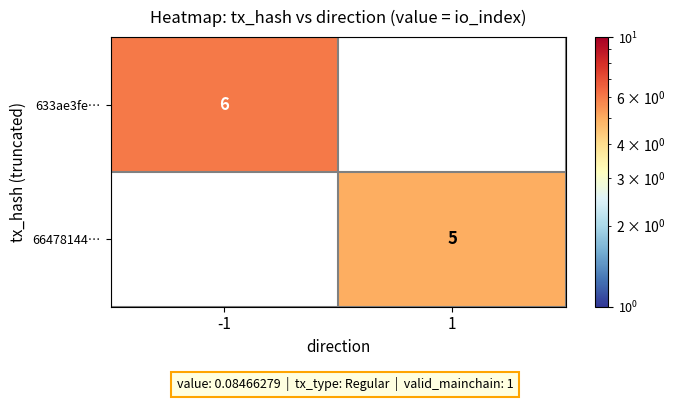

True or false: 633ae3fe… has a value of 6 at -1.

True